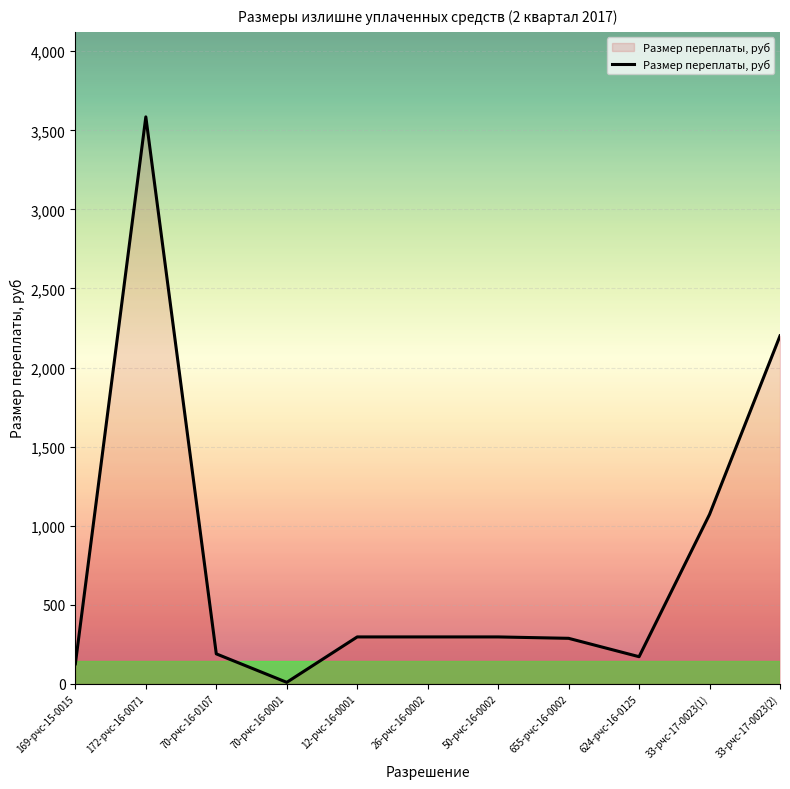

Is it true that the value at 33-рчс-17-0023(2) is 3270.1?

False